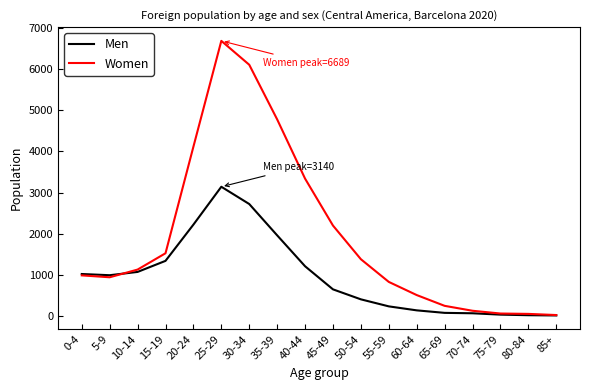

The value of Women at 5-9 is 938. True or false?

True